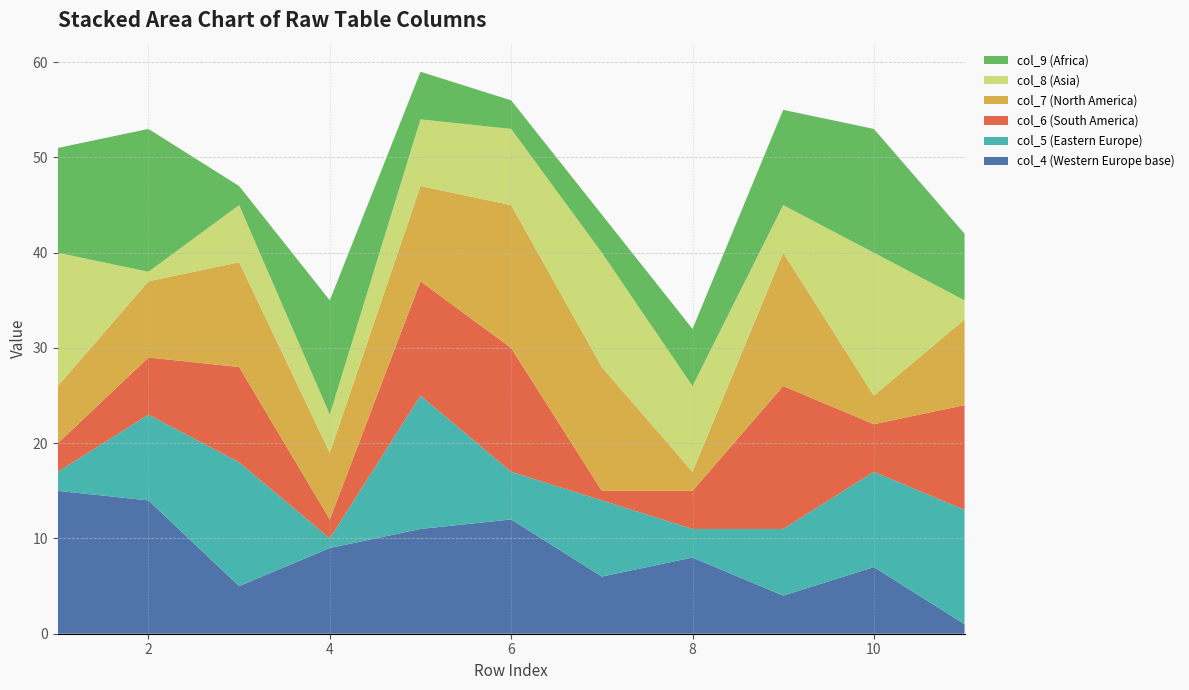

Reading left to right, transcribe all the data shown in this chart.

col_4: 1=15	2=14	3=5	4=9	5=11	6=12	7=6	8=8	9=4	10=7	11=1
col_5: 1=2	2=9	3=13	4=1	5=14	6=5	7=8	8=3	9=7	10=10	11=12
col_6: 1=3	2=6	3=10	4=2	5=12	6=13	7=1	8=4	9=15	10=5	11=11
col_7: 1=6	2=8	3=11	4=7	5=10	6=15	7=13	8=2	9=14	10=3	11=9
col_8: 1=14	2=1	3=6	4=4	5=7	6=8	7=12	8=9	9=5	10=15	11=2
col_9: 1=11	2=15	3=2	4=12	5=5	6=3	7=4	8=6	9=10	10=13	11=7